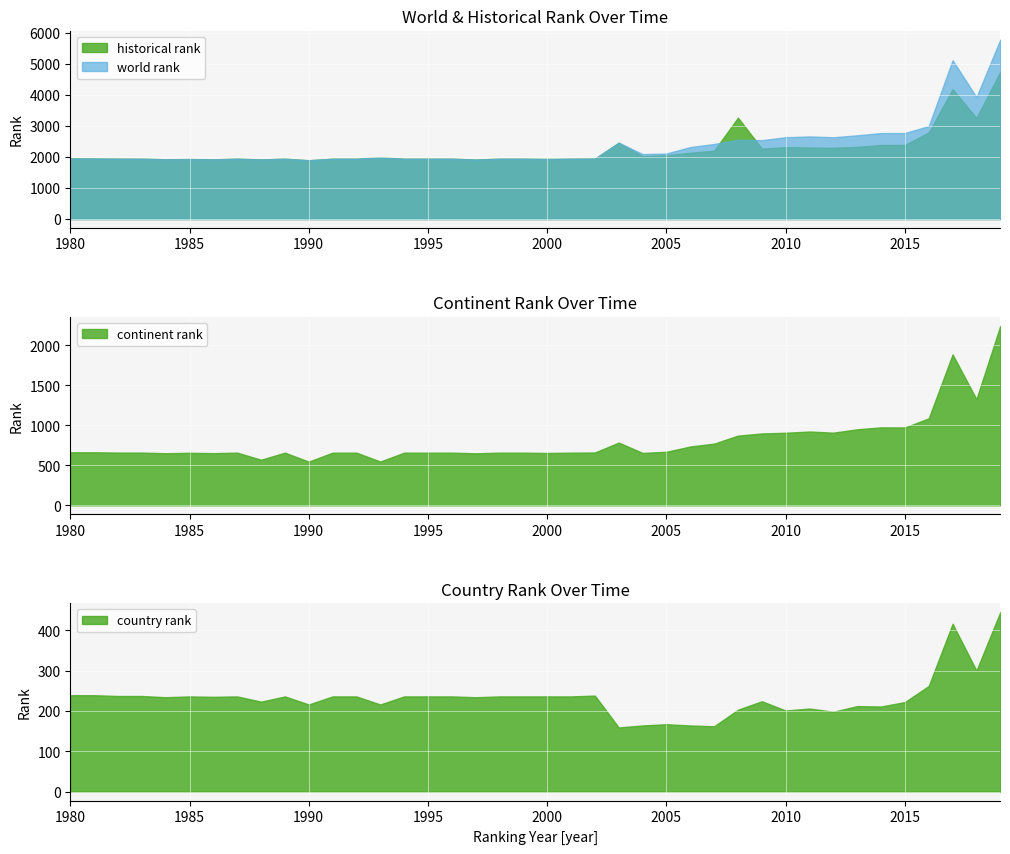

True or false: historical rank has more than 2 interior local peaks.

True